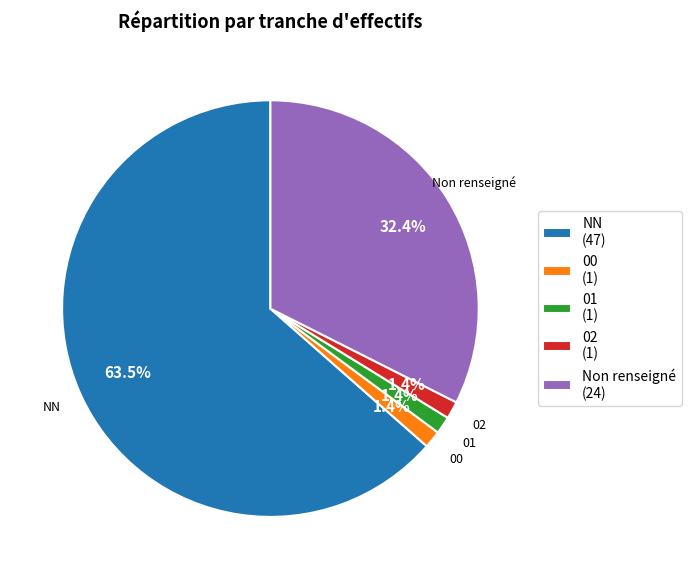

Is 00 the majority of the pie?

No